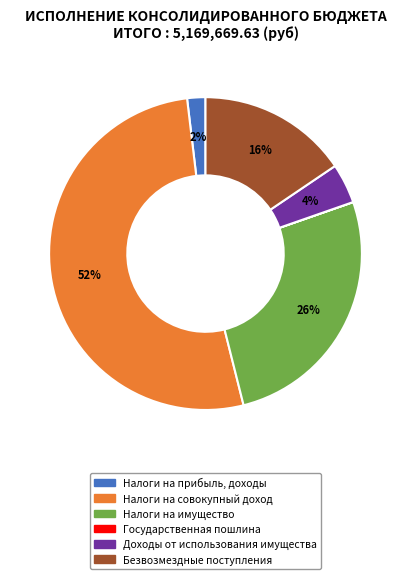

To the nearest percent, what is the average slice percentage?

17%